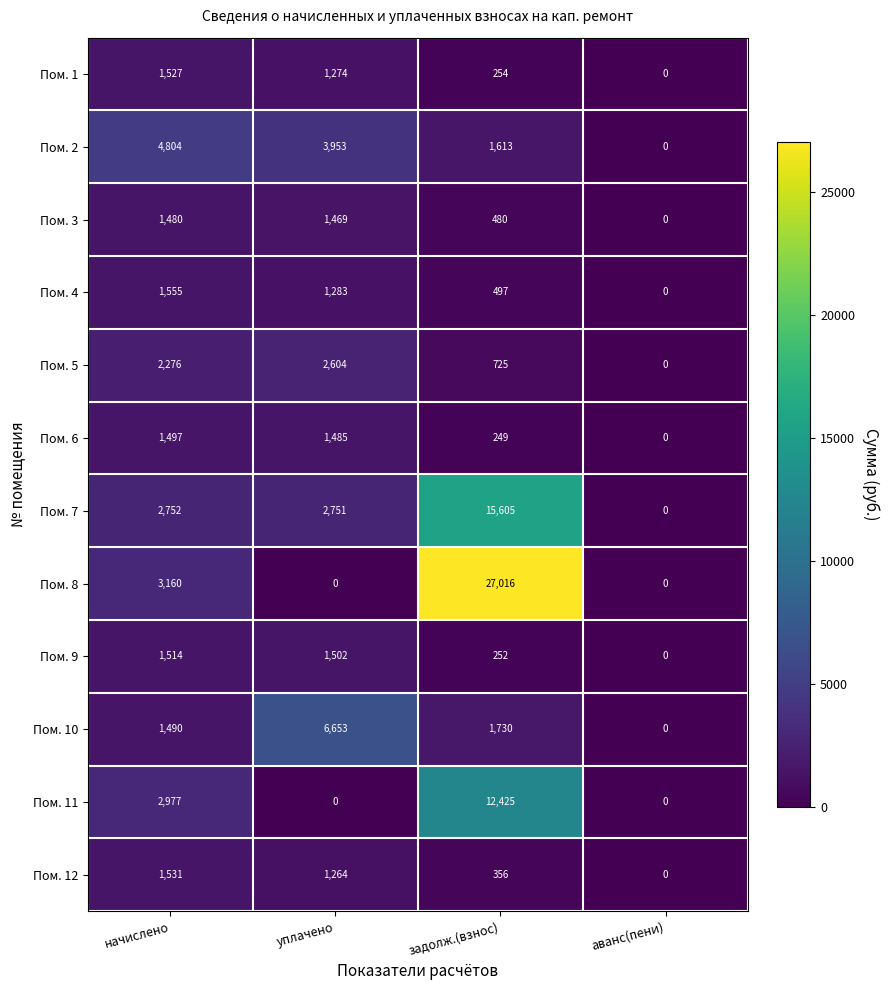

What is the difference between the highest and lowest values at начислено?

3324